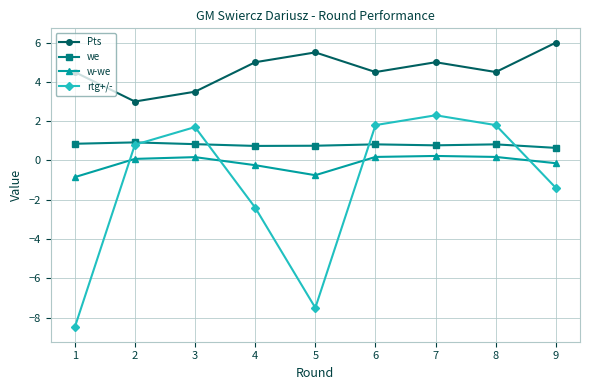

Rank the series at 7 from lowest to highest value.

w-we, we, rtg+/-, Pts